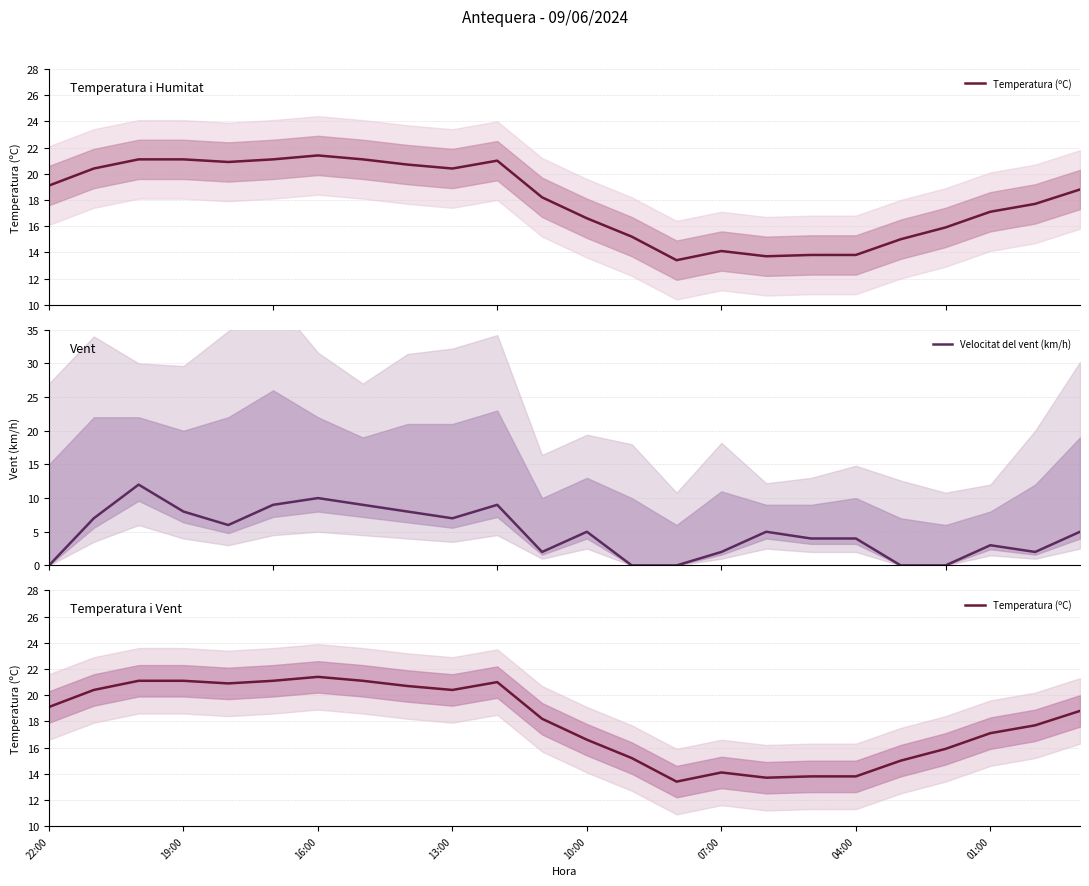

What is the sum of the Temperatura (ºC) values at 13 and 19?

30.2